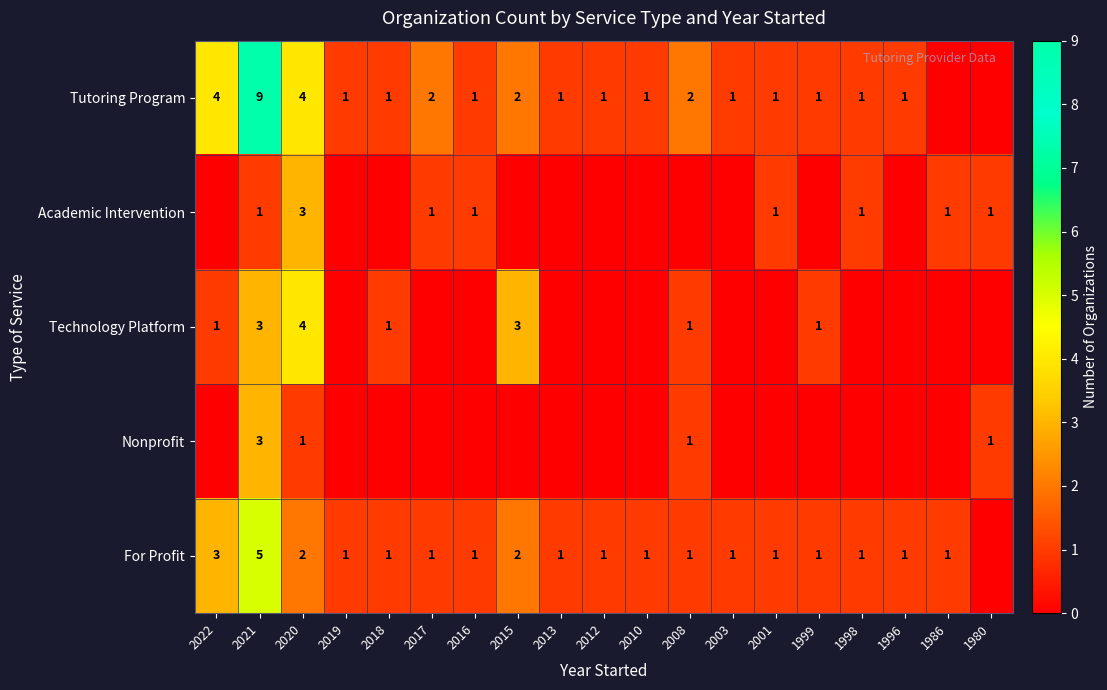

What is the total value across all series at 2021?

21